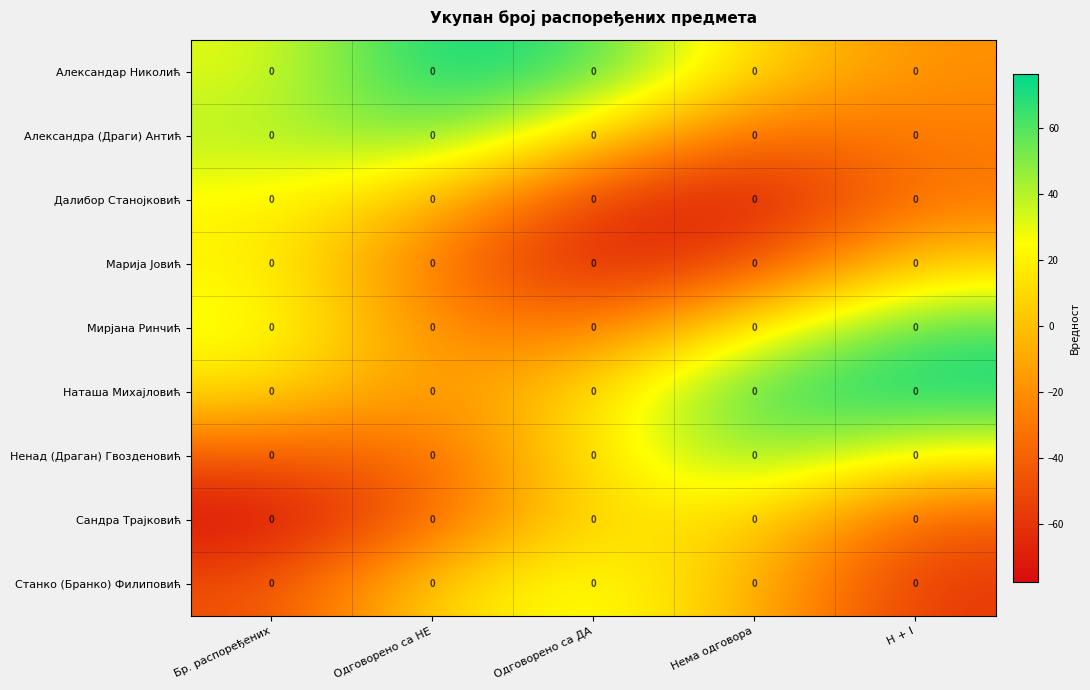

What is the minimum value shown in the chart?

-77.6